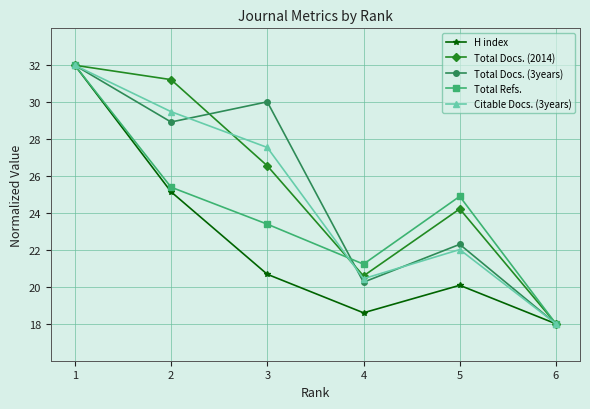

What is the average value of the Total Refs. series?

24.2